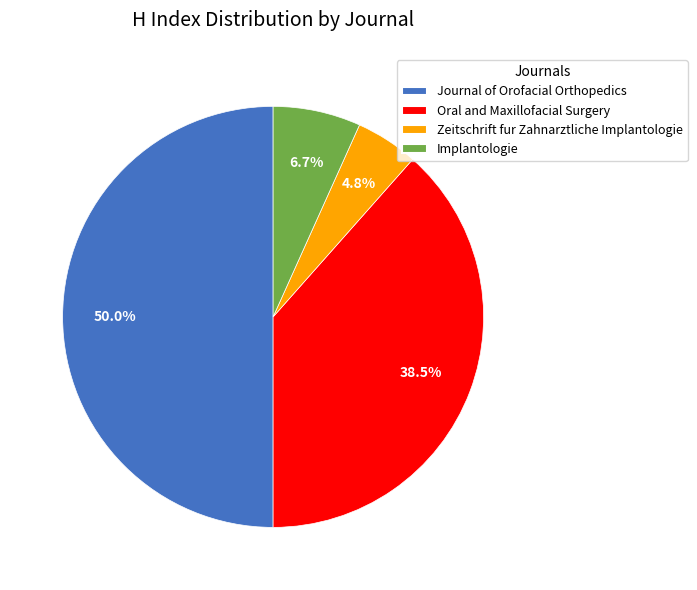

What percentage is NOT represented by Implantologie?

93.3%